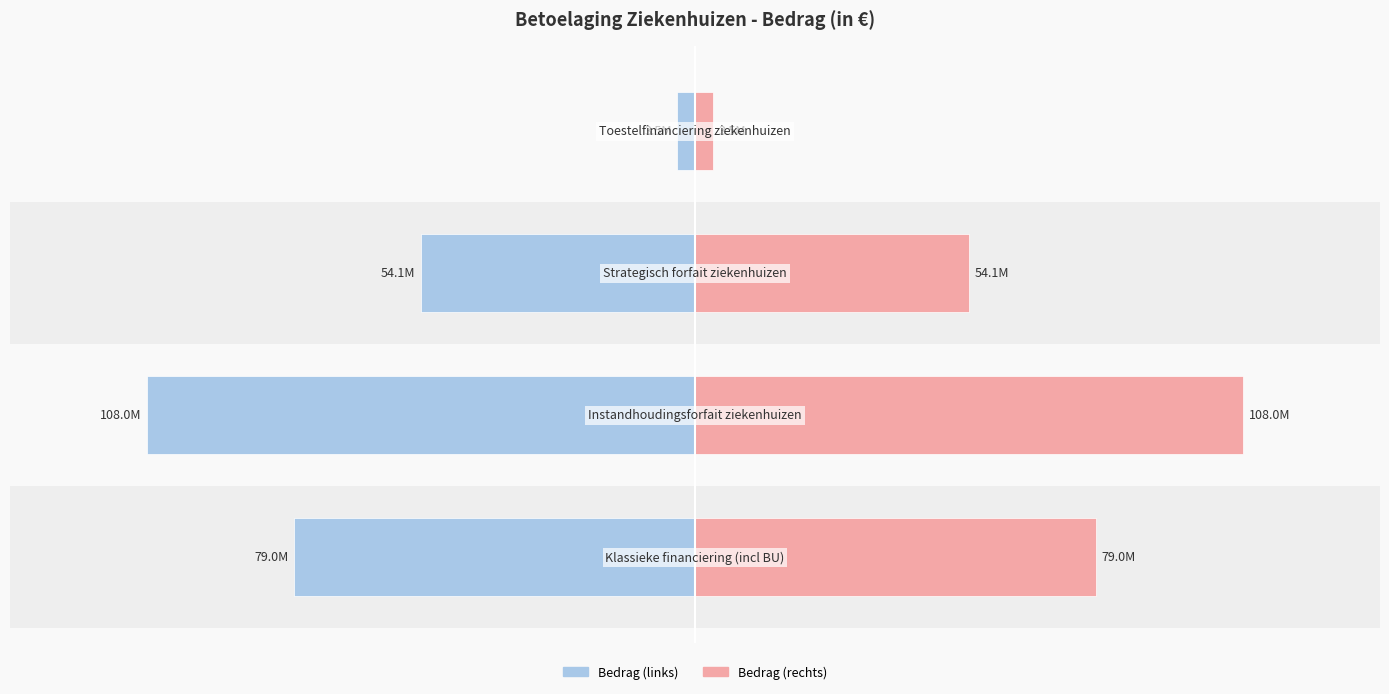

The Bedrag (in €) series shows -3520345.6 at 3. True or false?

True